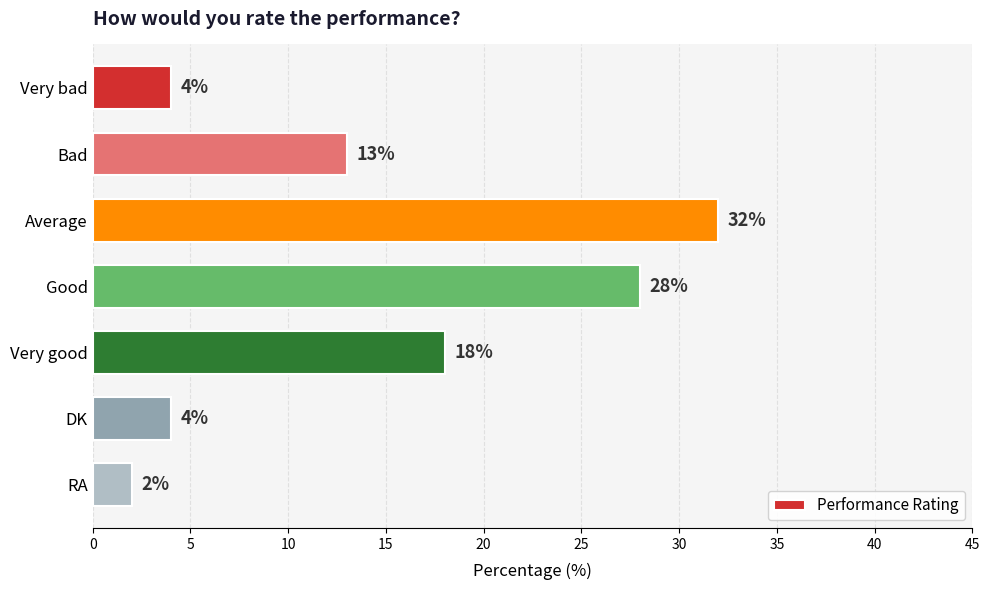

What is the sum of all values?

101